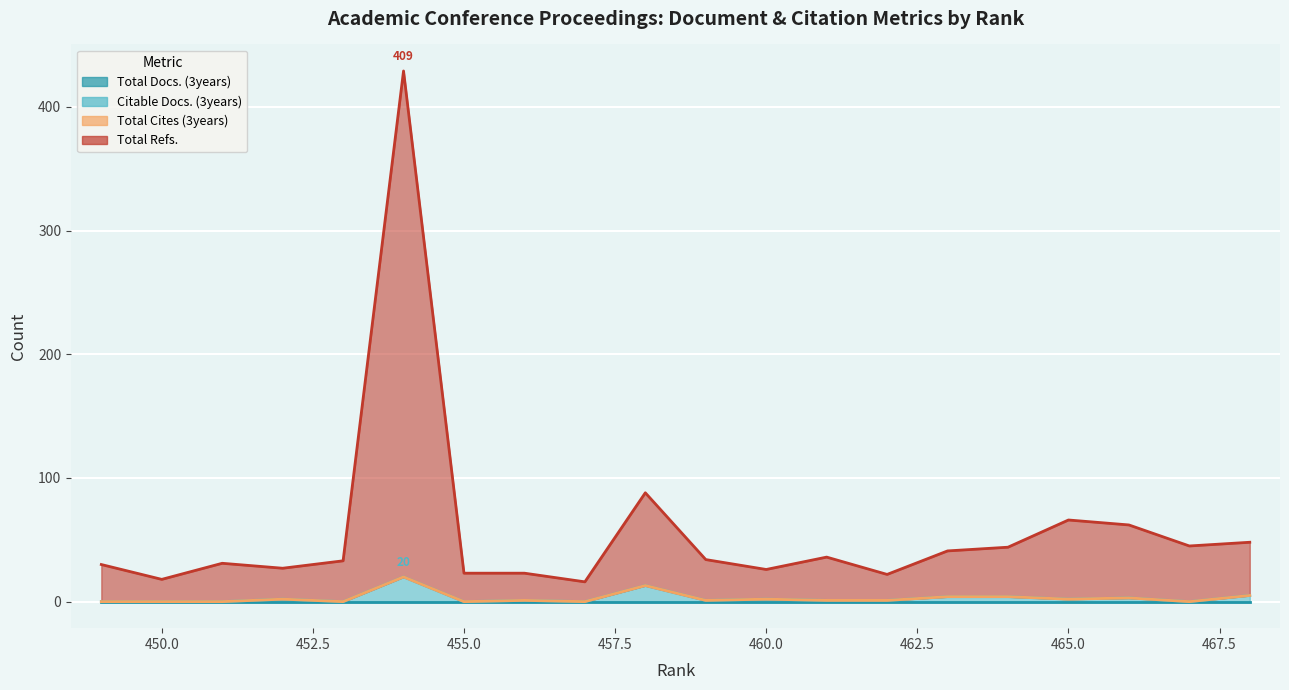

What is the sum of all Citable Docs. (3years) values?

59